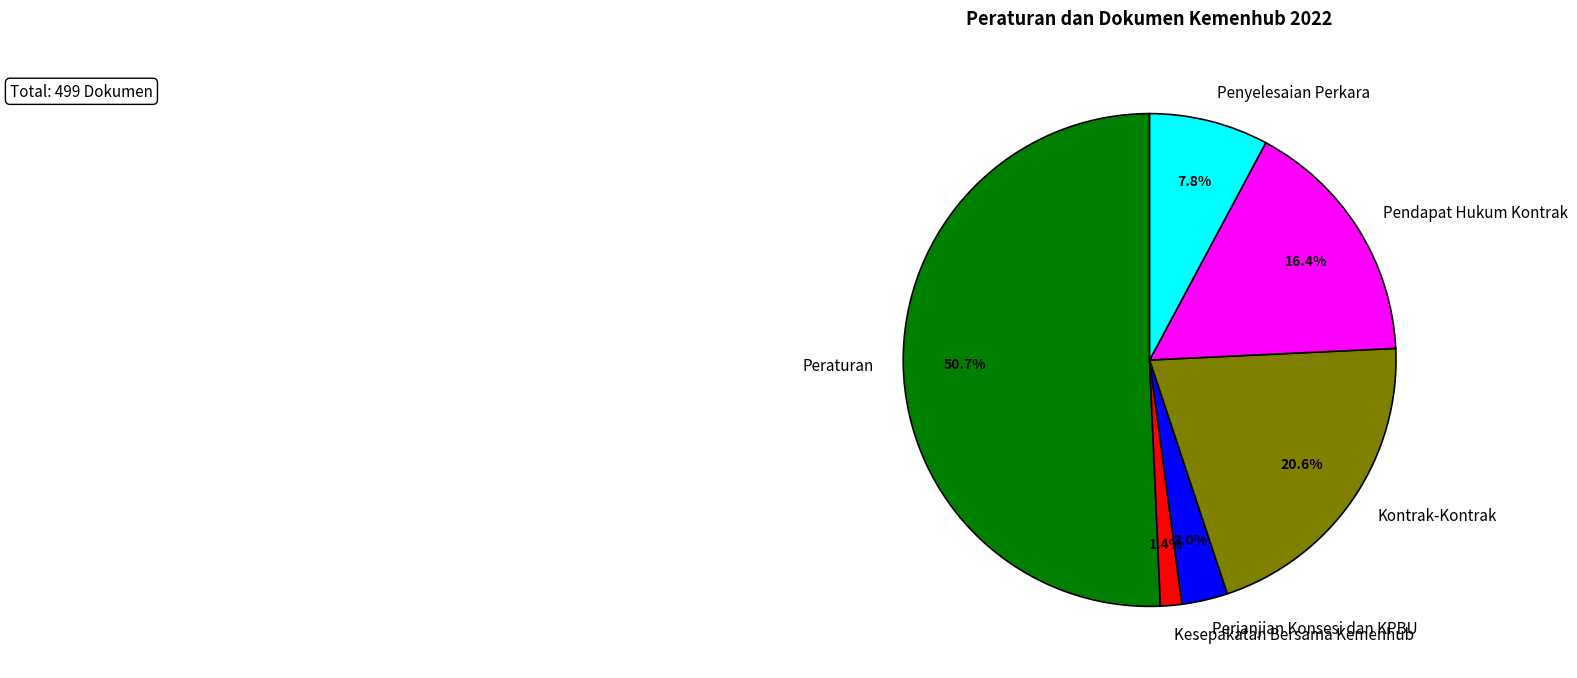

True or false: Peraturan accounts for 51% of the total.

True